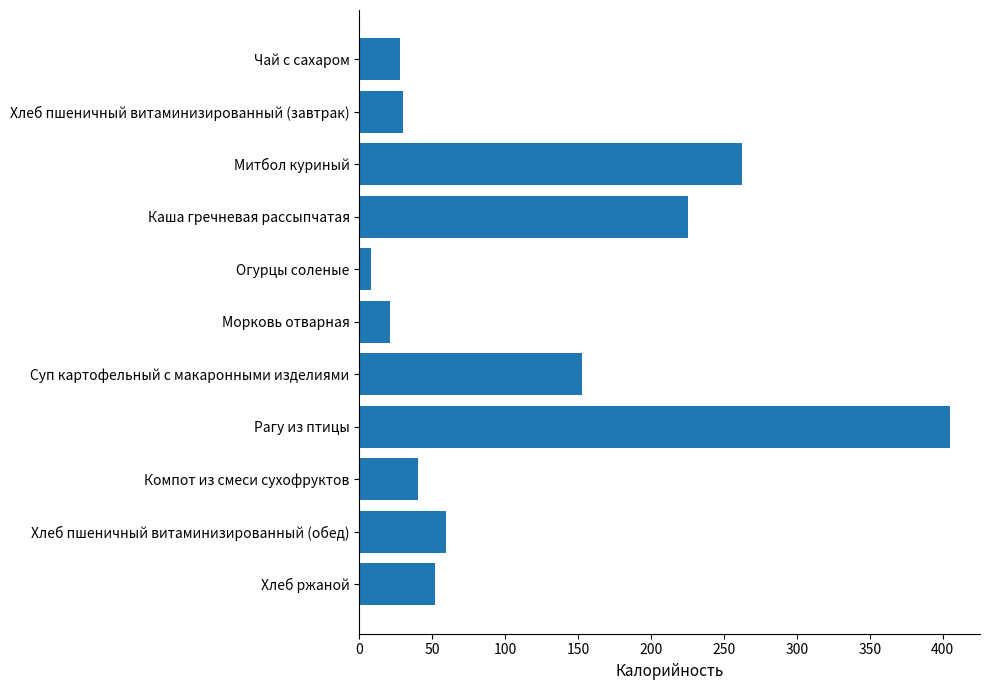

Between Чай с сахаром and Хлеб пшеничный витаминизированный (обед), which is larger?

Хлеб пшеничный витаминизированный (обед)